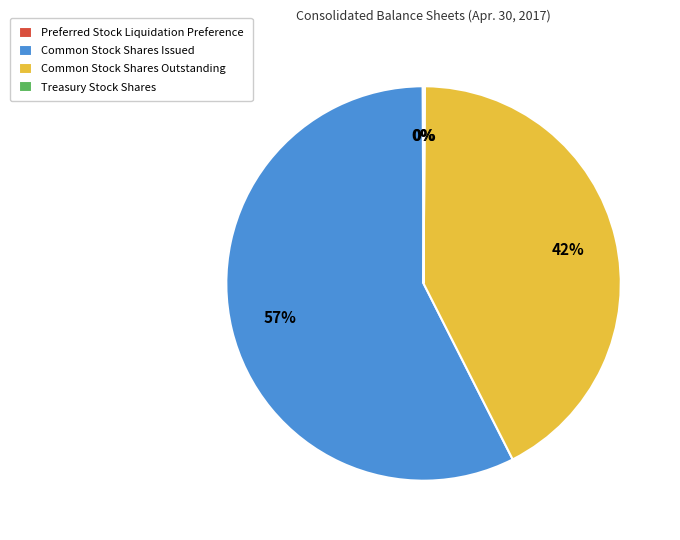

Do Common Stock Shares Outstanding and Common Stock Shares Issued together represent more than half of the pie?

Yes